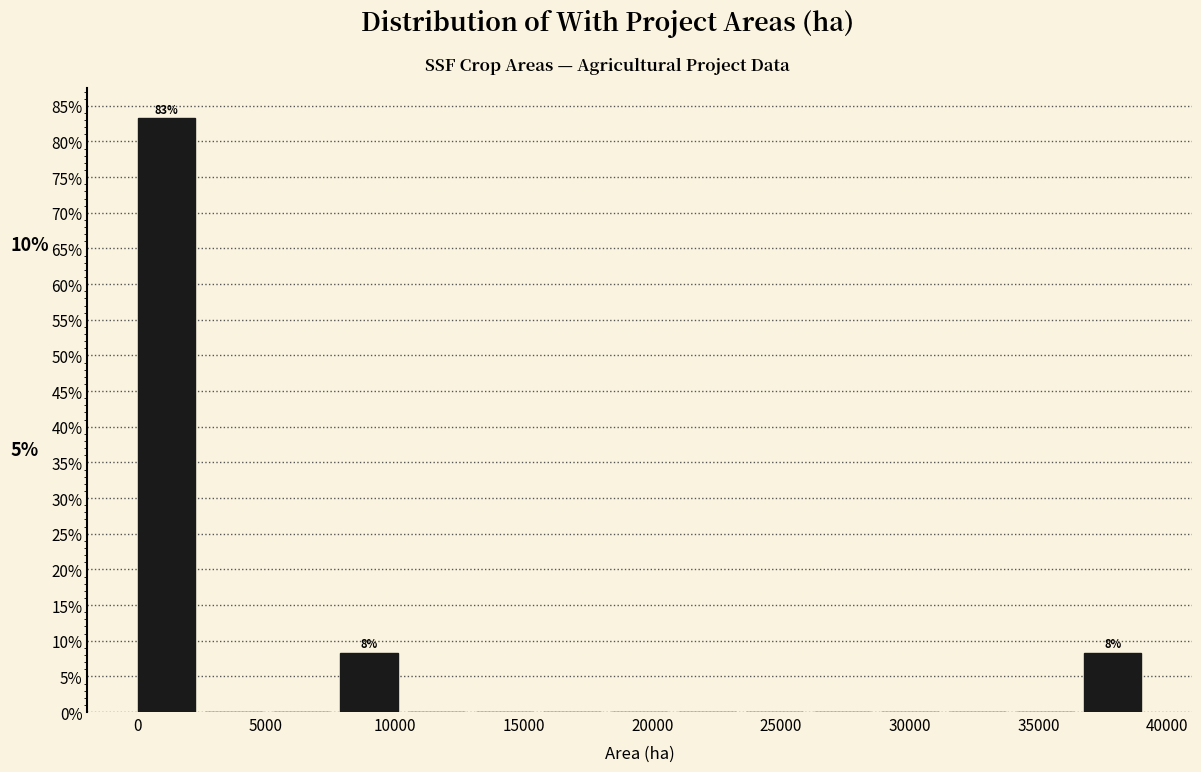

Over which range of the x-axis is the bar tallest?

0 to 2500